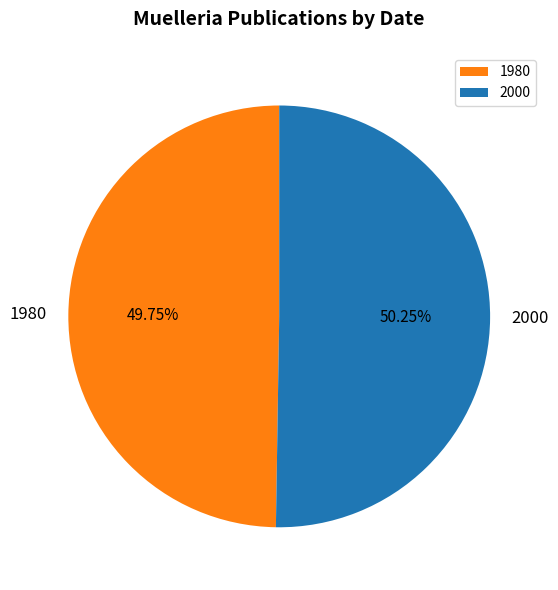

Combined, do 2000 and 1980 account for over 50%?

Yes